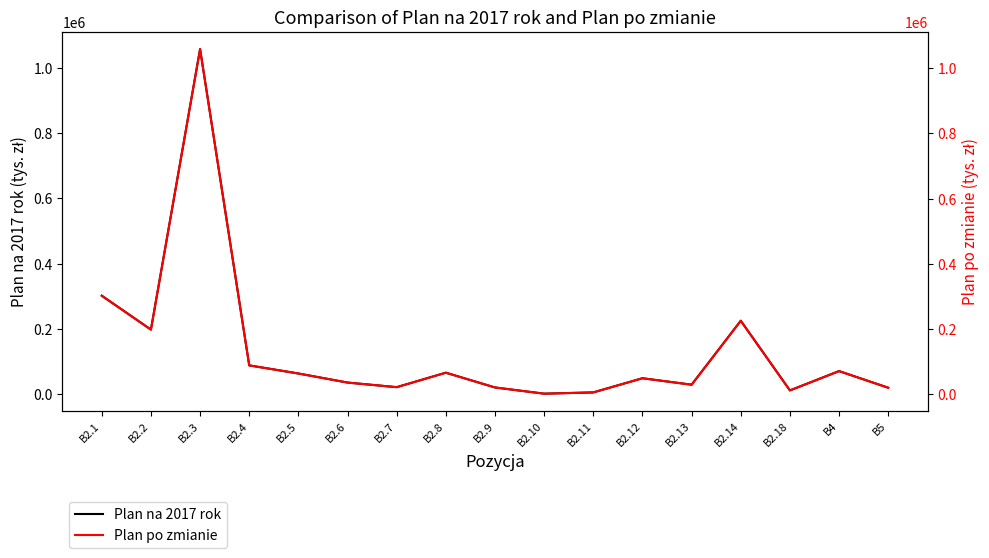

True or false: Plan po zmianie has more than 1 interior local peaks.

True